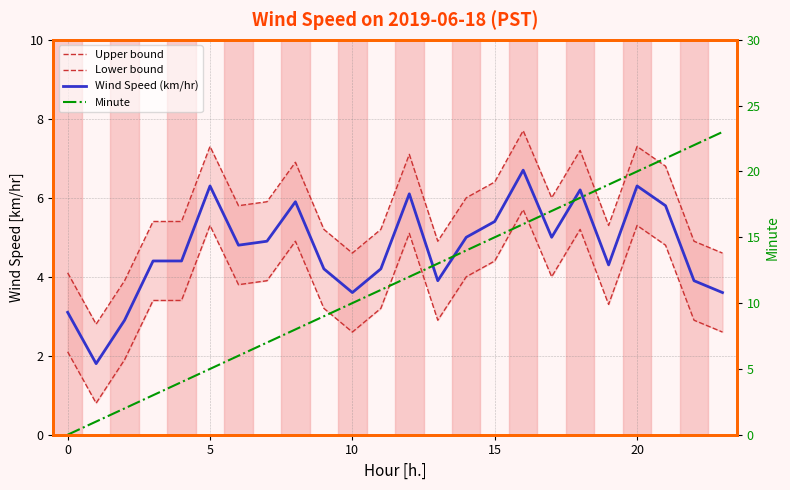

What is the value of the Minute point at the 3rd from the left?

2.0